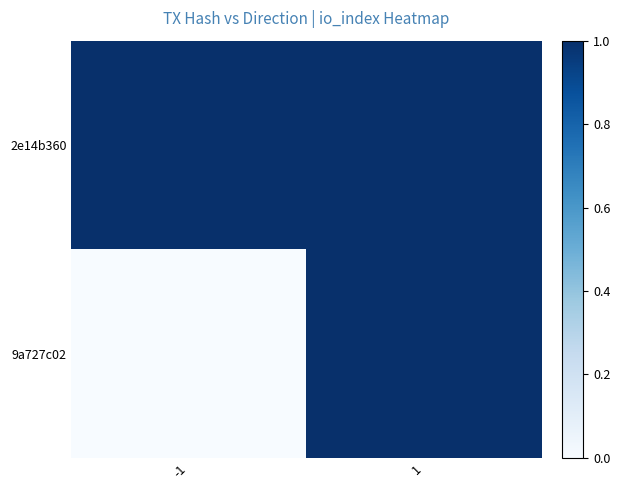

Reading right to left, extract all data points from this chart.

2e14b360: 1=1	-1=1
9a727c02: 1=1	-1=0